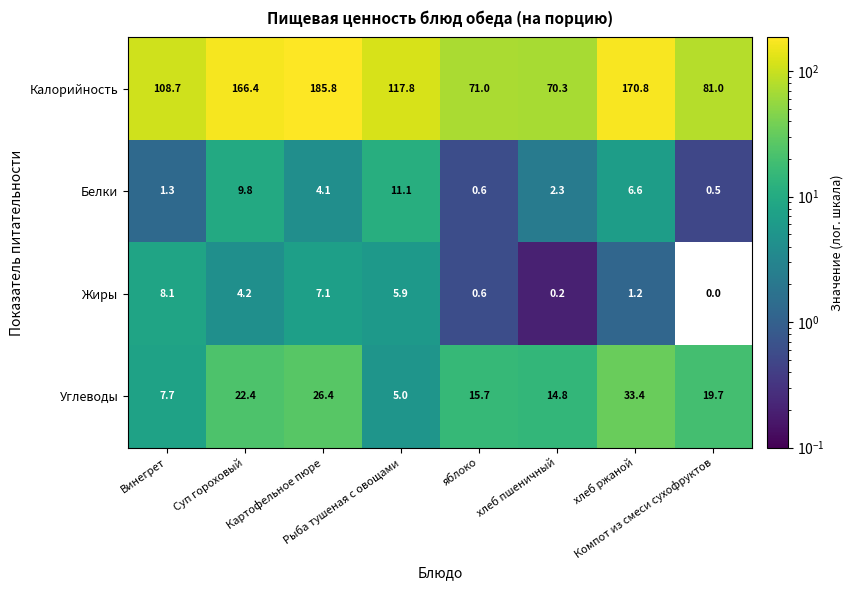

How many categories are shown in the chart?

8